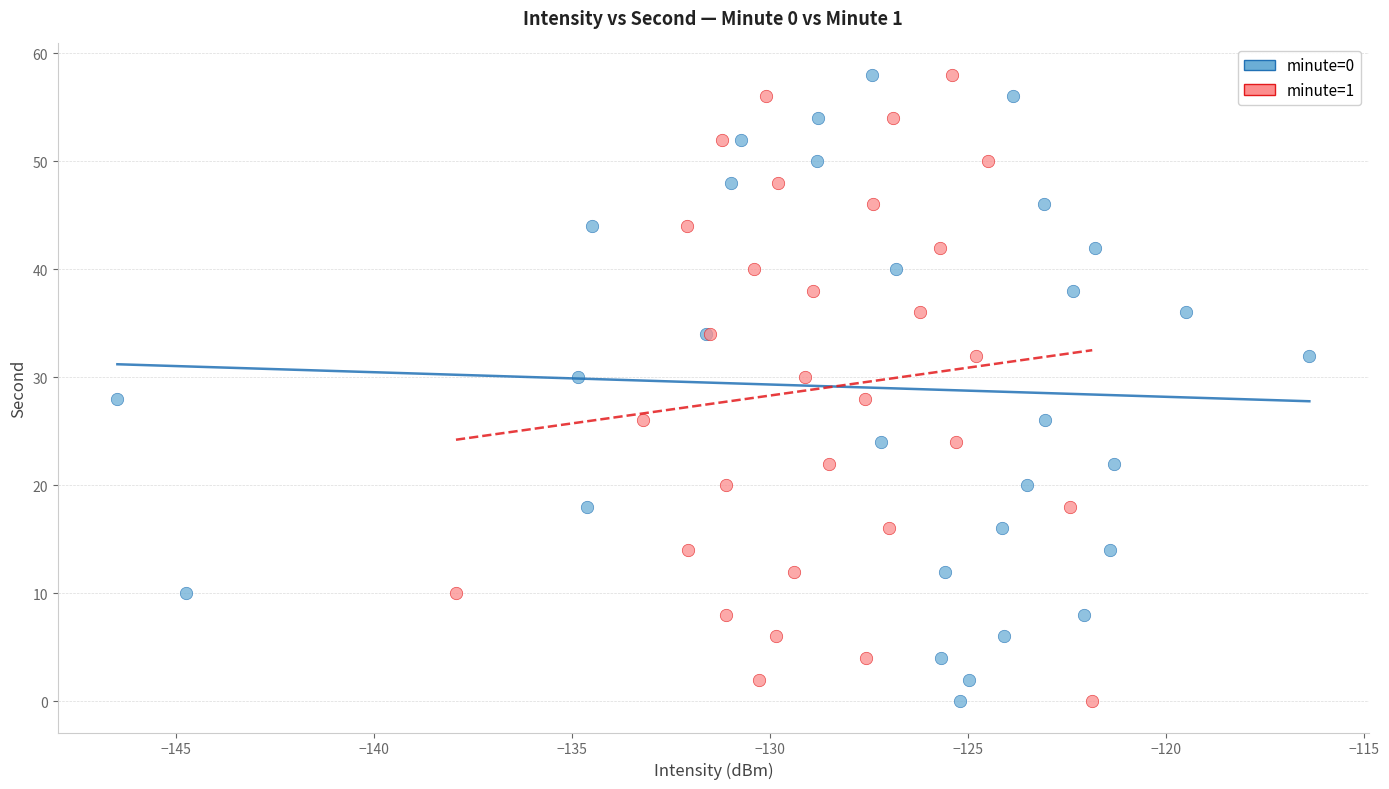

What are all the series names shown in the legend?

minute=0, minute=1